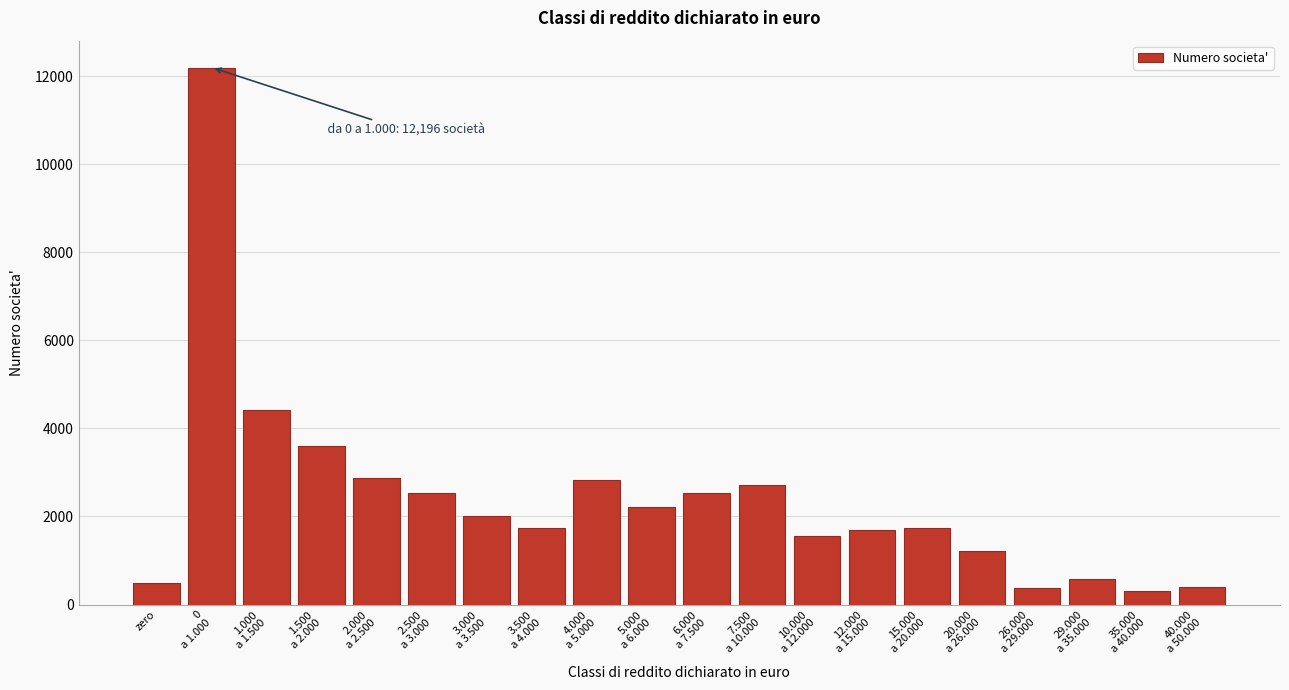

What is the difference between the second highest and second lowest values?

4040